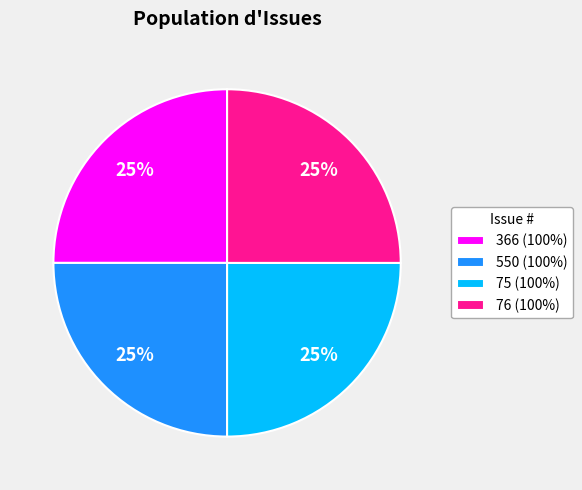

Count the number of slices in the pie.

4